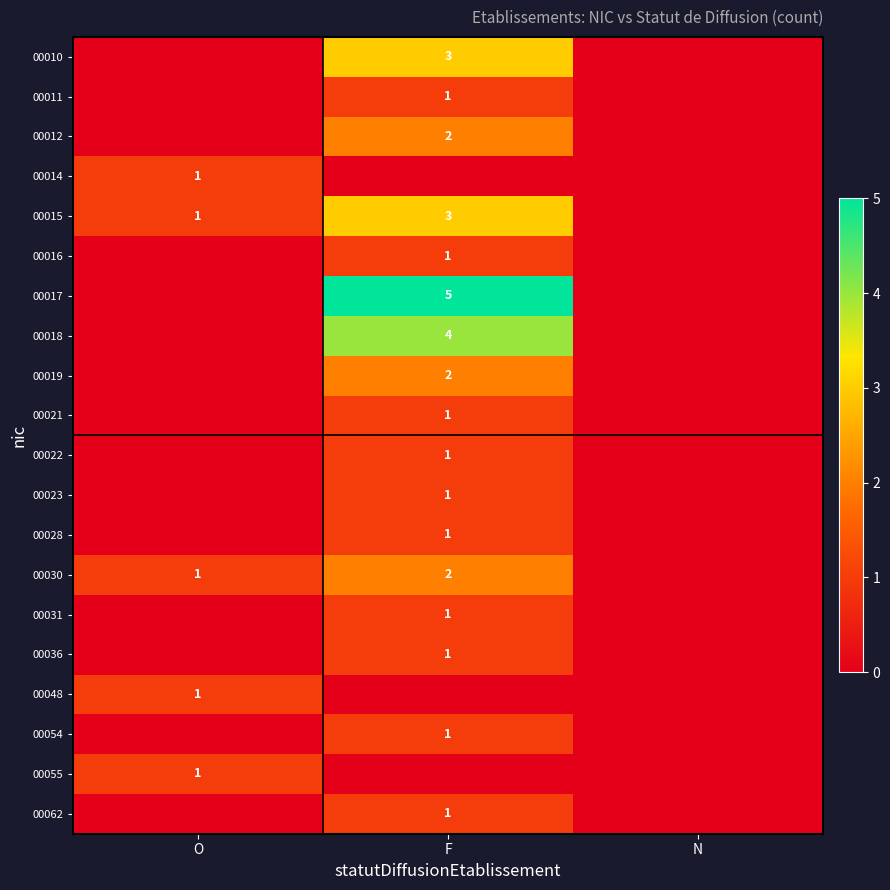

True or false: 00019 has a value of 1 at F.

False